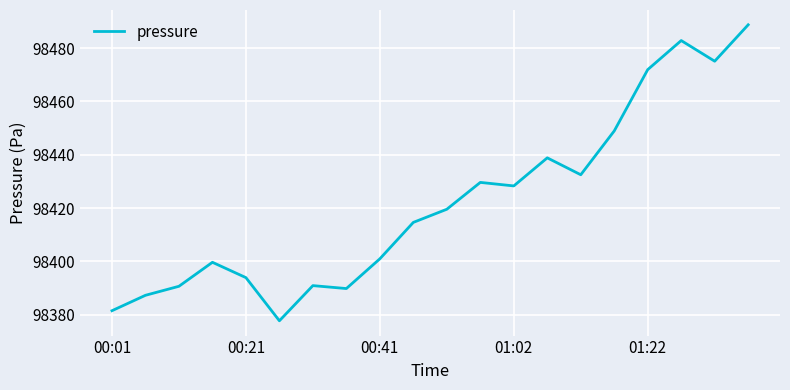

What is the greatest value displayed?

98488.8